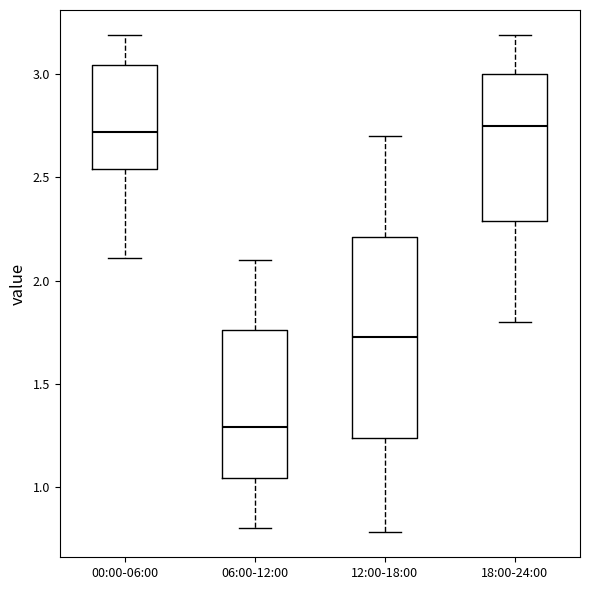

Reading left to right, transcribe this box plot: for each box, give where its median line is, the range the box spans, and where its two whiskers end, as read against the y-axis. The values are not printed on the chart, so give them approximately, as read against the axis.

00:00-06:00: median 2.70, box 2.55 to 3.05, whiskers 2.10 to 3.20
06:00-12:00: median 1.30, box 1.05 to 1.75, whiskers 0.80 to 2.10
12:00-18:00: median 1.75, box 1.25 to 2.20, whiskers 0.80 to 2.70
18:00-24:00: median 2.75, box 2.30 to 3.00, whiskers 1.80 to 3.20